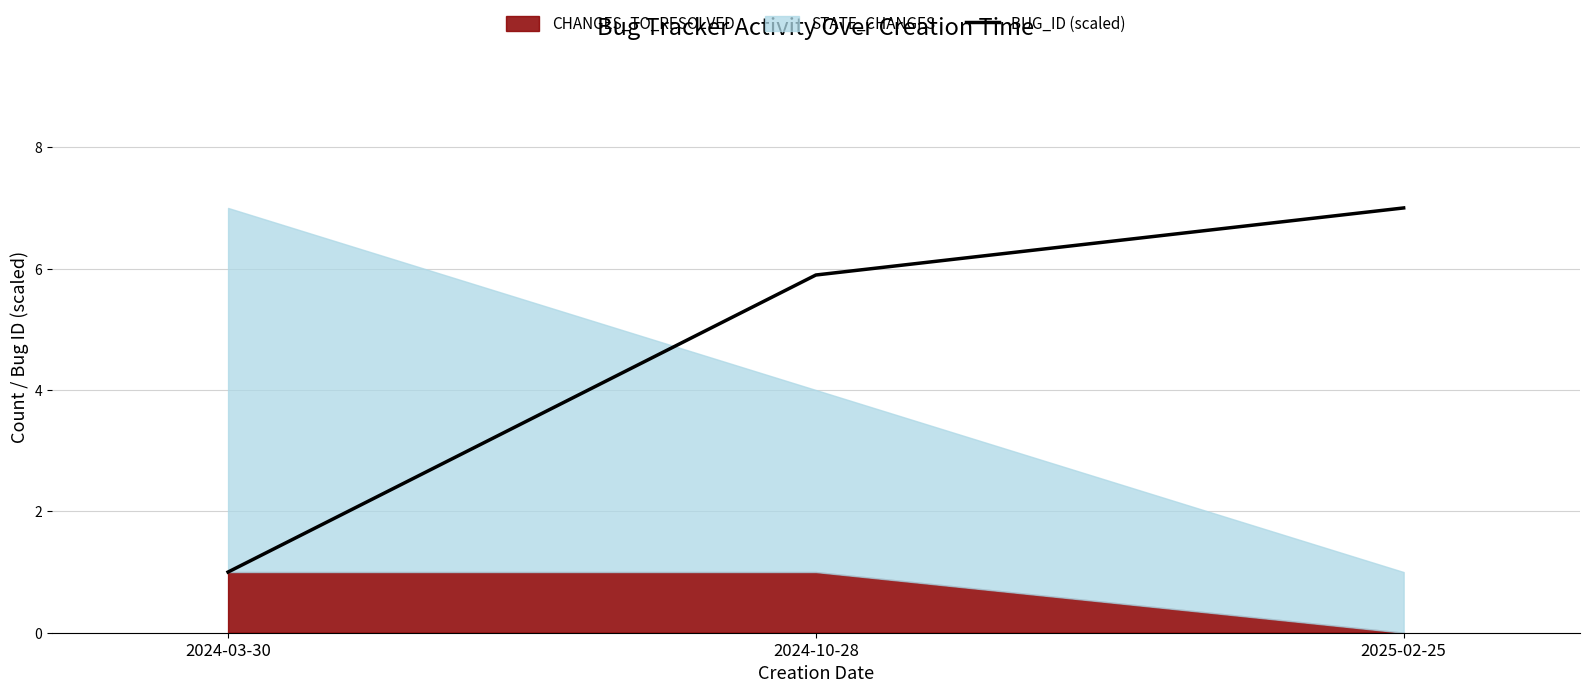

What is the label of the 1st point from the right?

2025-02-25